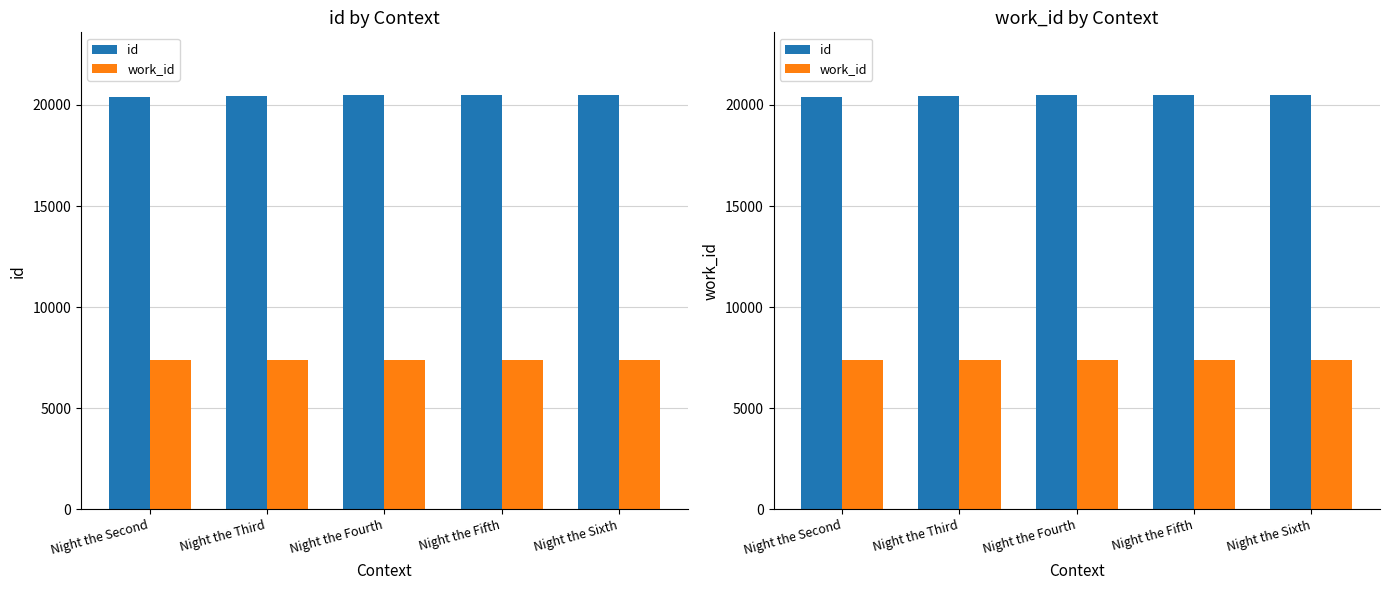

At which category is the sum across all series the highest?

Night the Sixth